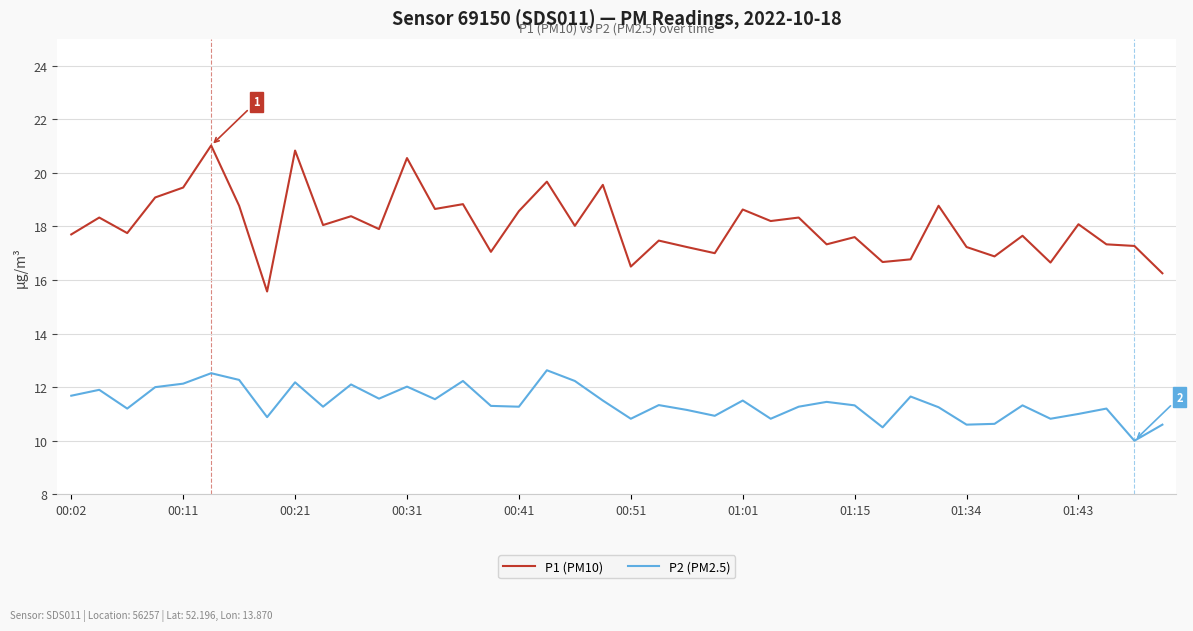

Does the chart display data point markers on the line(s)?

No